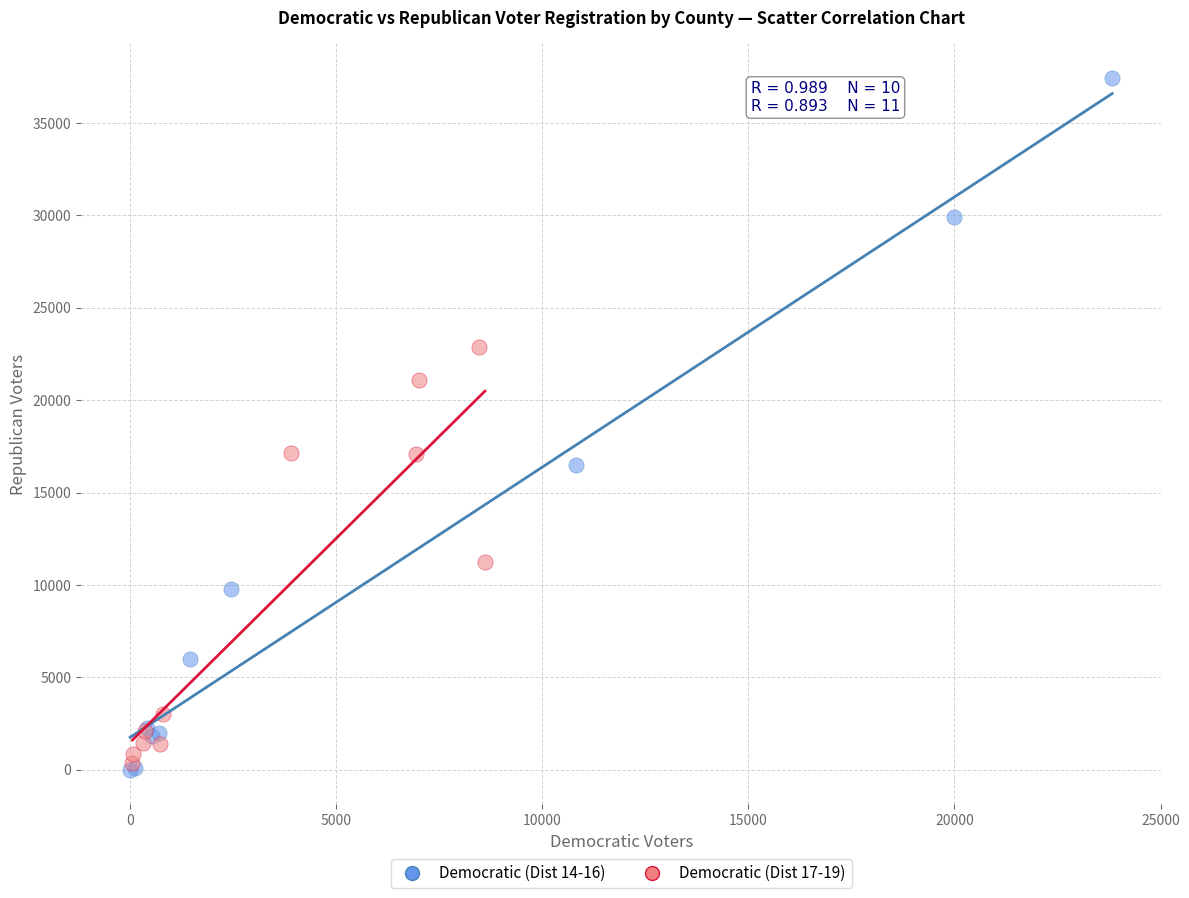

Which series has the widest spread of Y values?

Democratic (Dist 14-16)